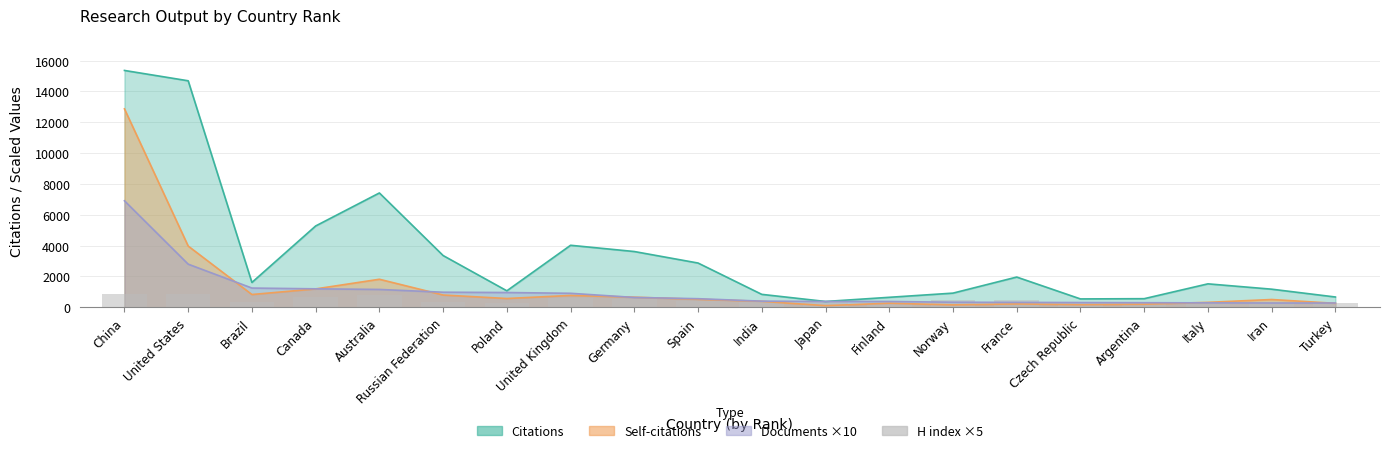

What is the value of the 1st bar from the left?

865